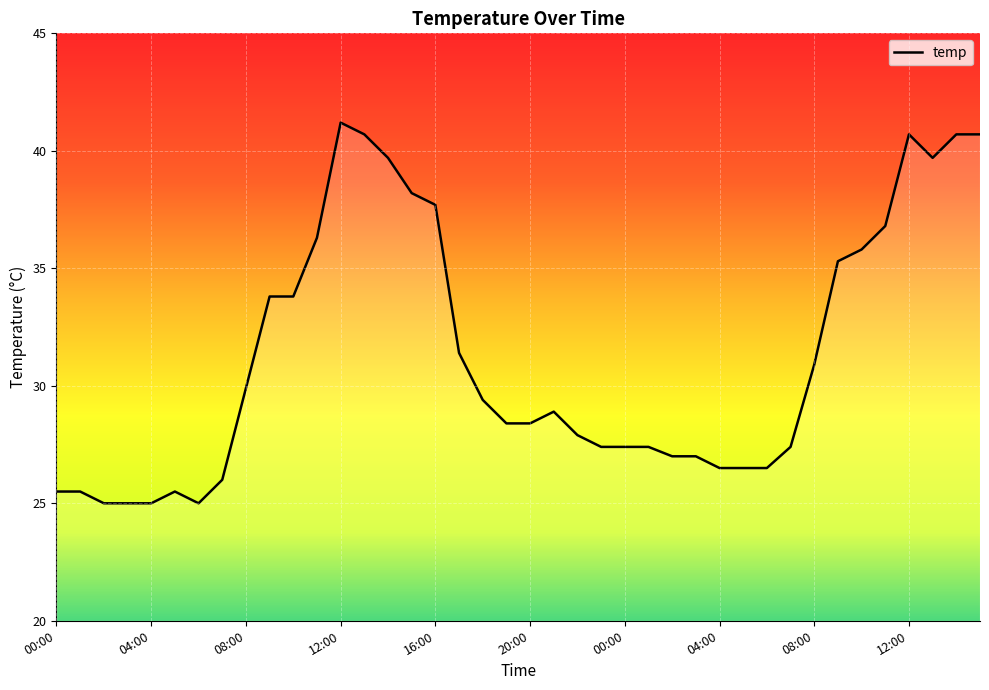

What is the difference between the maximum and minimum values?

16.2